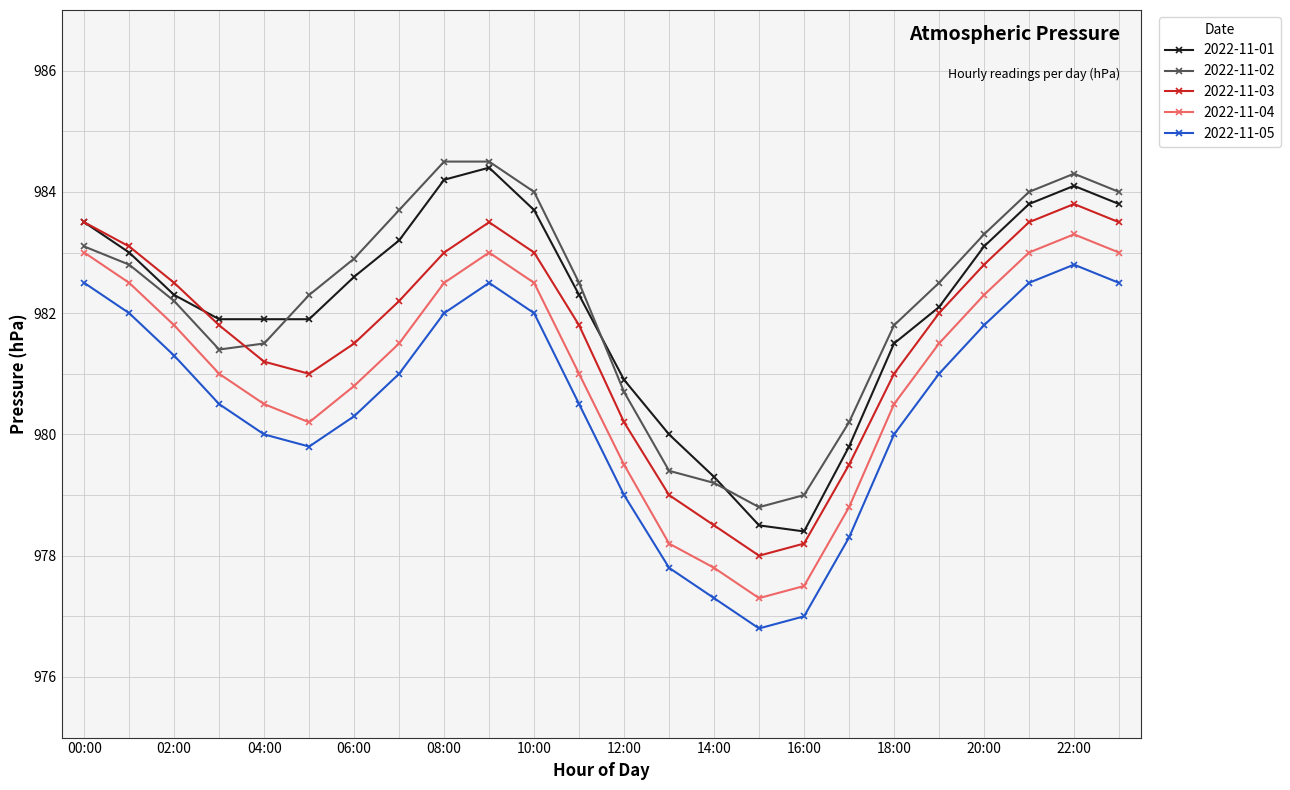

What is the difference between the second highest and minimum values in the 2022-11-05 series?

5.7